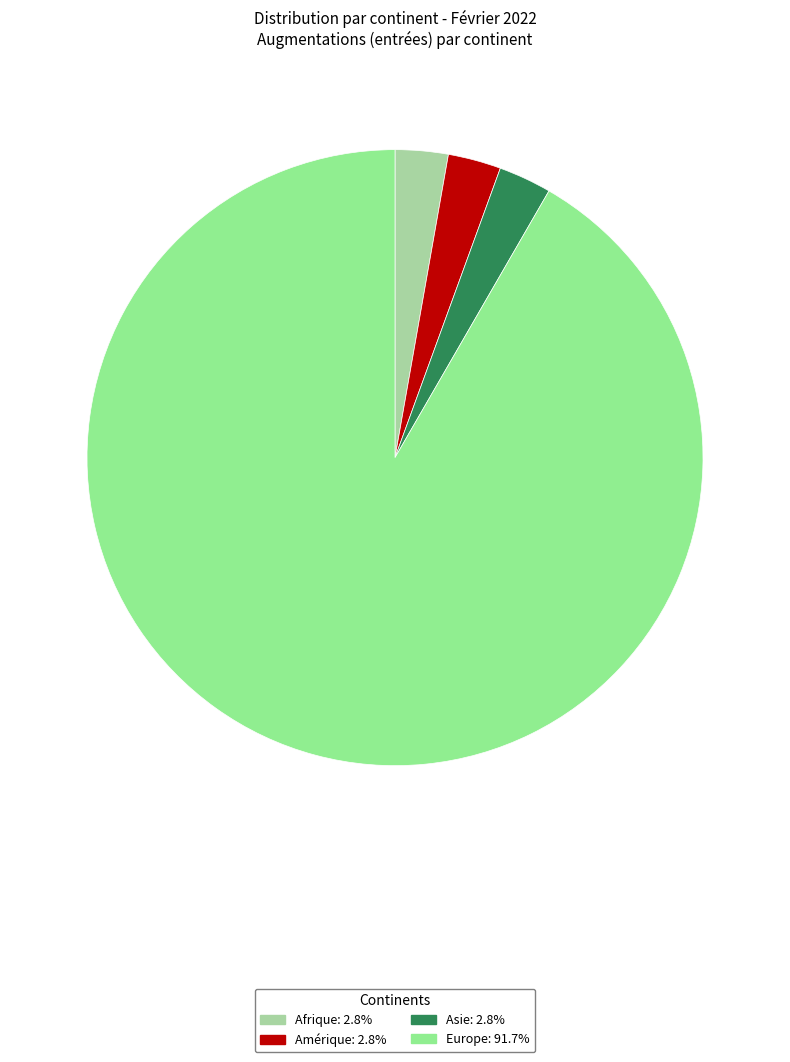

How many segments does this pie chart have?

4